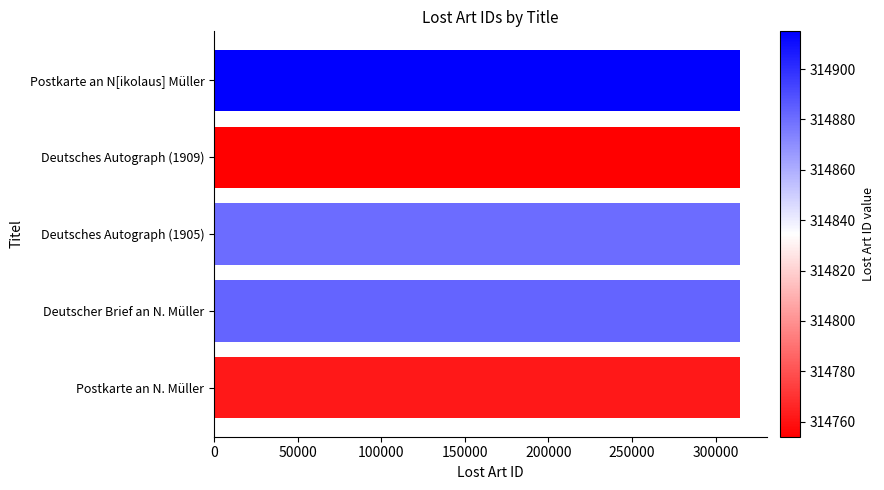

What is the greatest value displayed?

314915